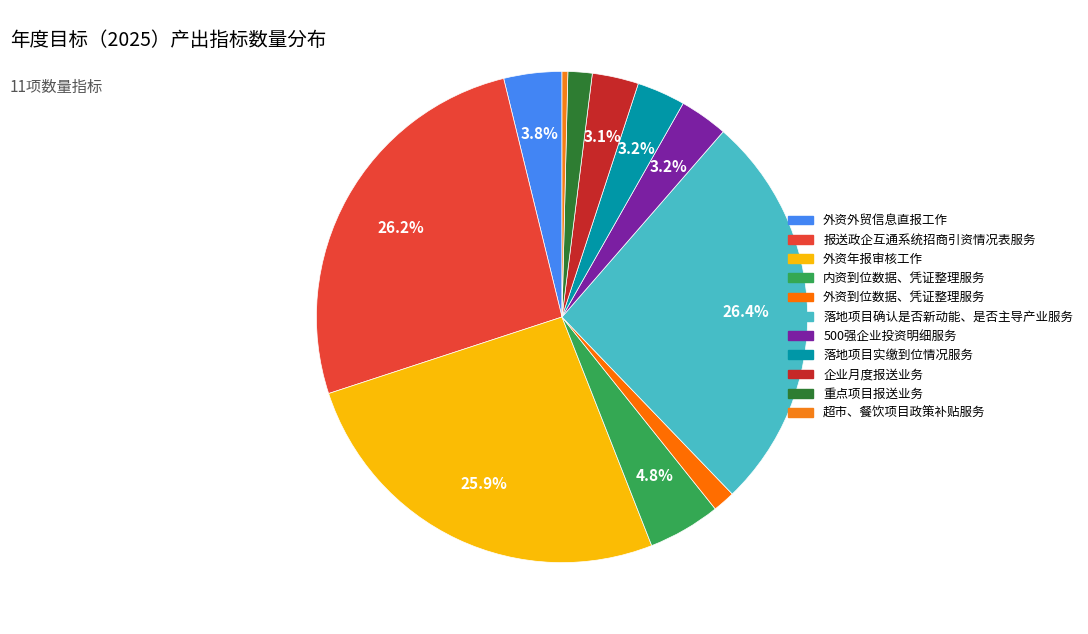

What is the smallest slice in the pie chart?

超市、餐饮项目政策补贴服务